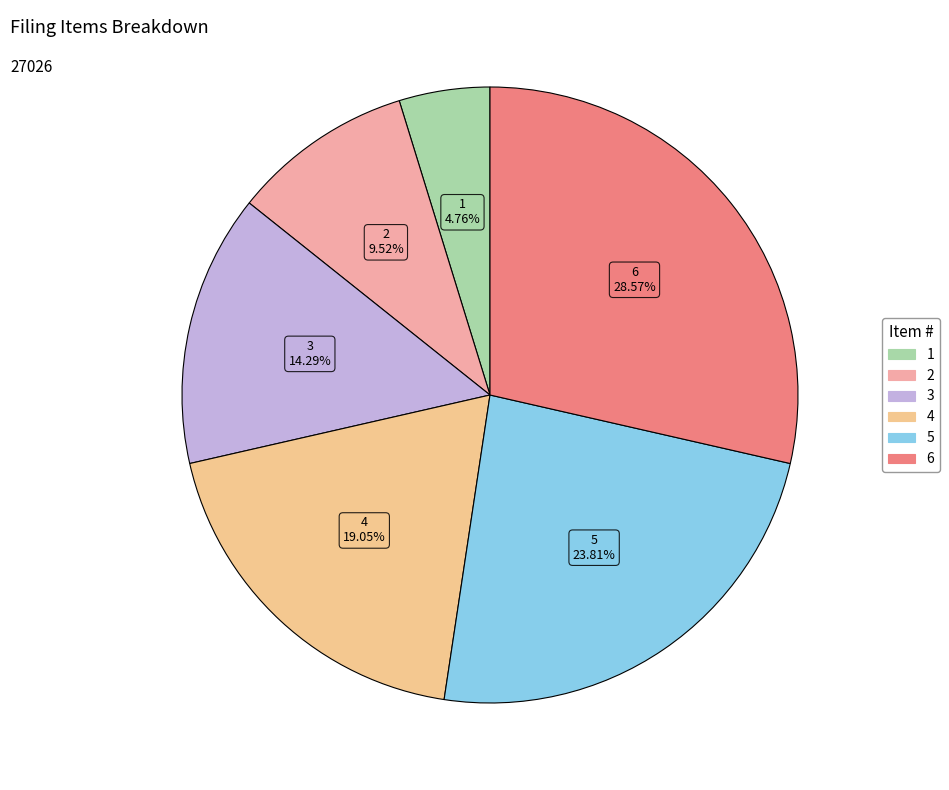

Does any single category account for the majority?

No